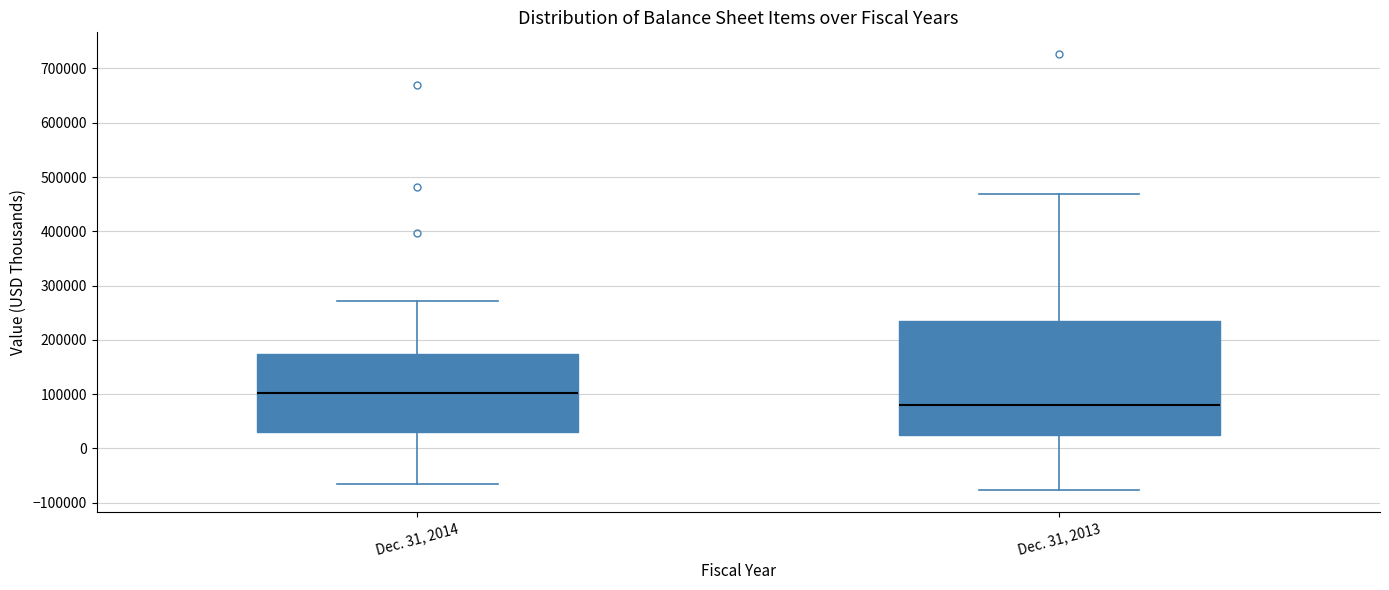

Which box has the highest median line?

Dec. 31, 2014